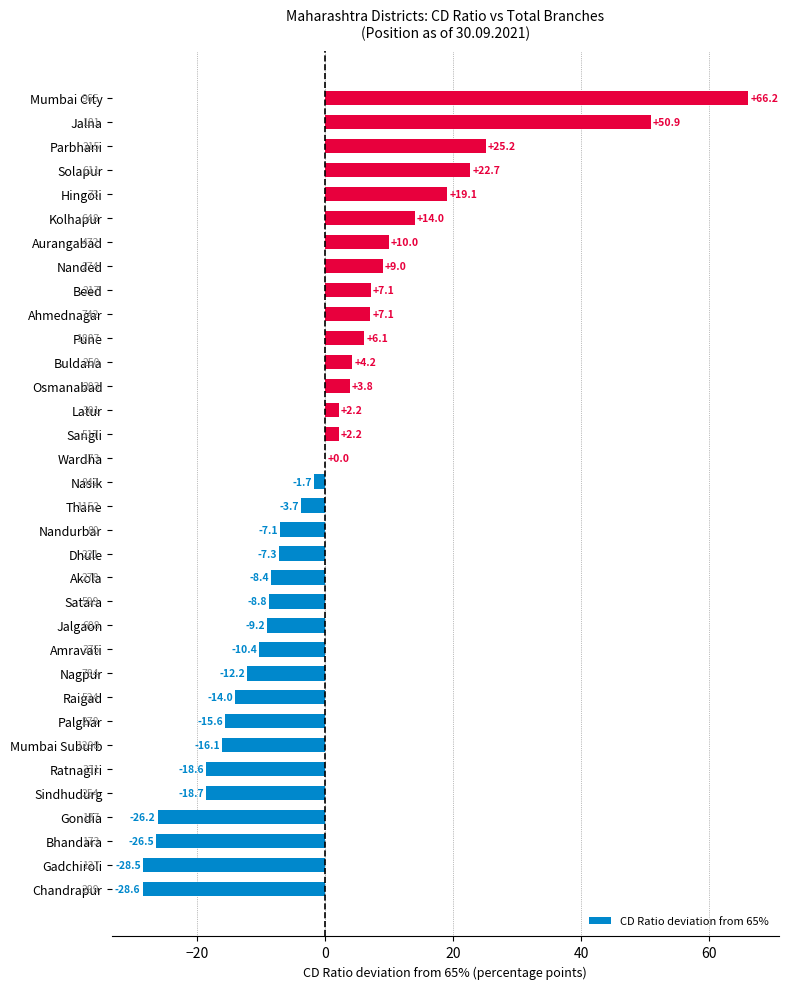

At which label is the value closest to 18?

Hingoli